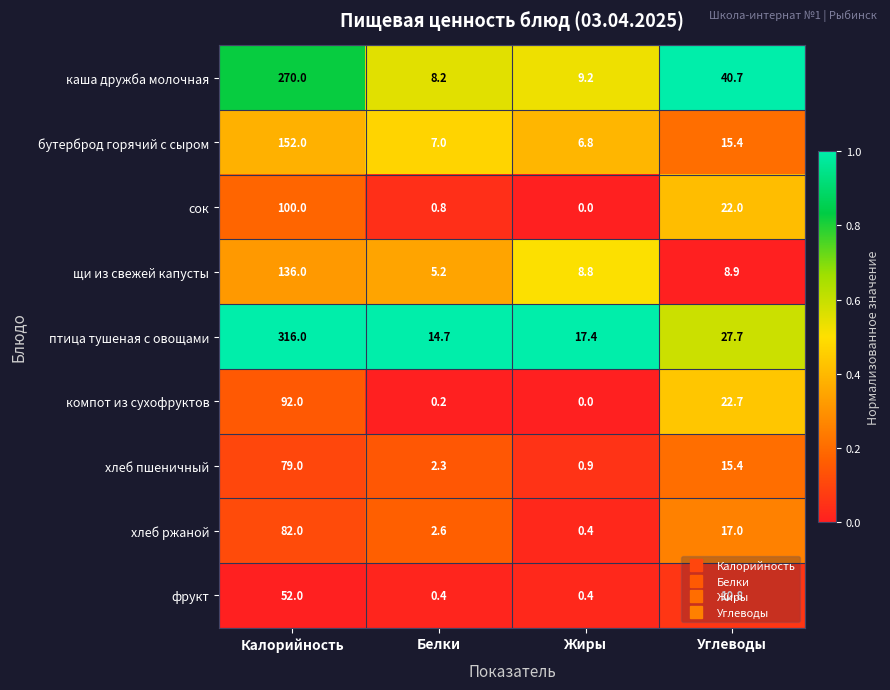

List the series in order of their peak value, highest first.

птица тушеная с овощами, каша дружба молочная, бутерброд горячий с сыром, щи из свежей капусты, сок, компот из сухофруктов, хлеб ржаной, хлеб пшеничный, фрукт